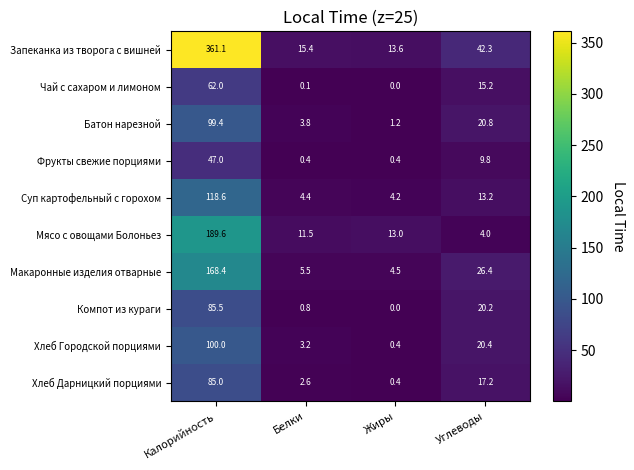

What is the spread (max minus min) of values at Жиры?

13.6